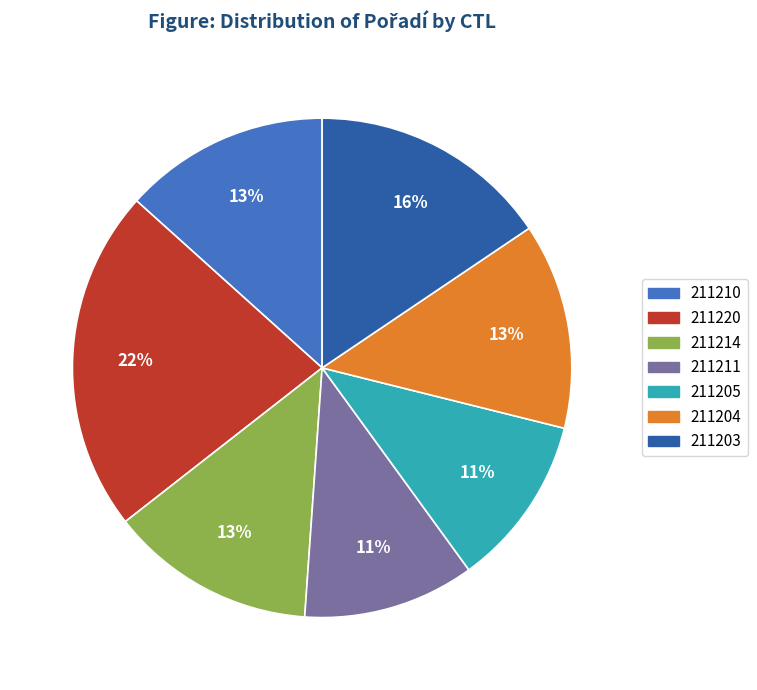

True or false: 211214 accounts for 13% of the total.

True